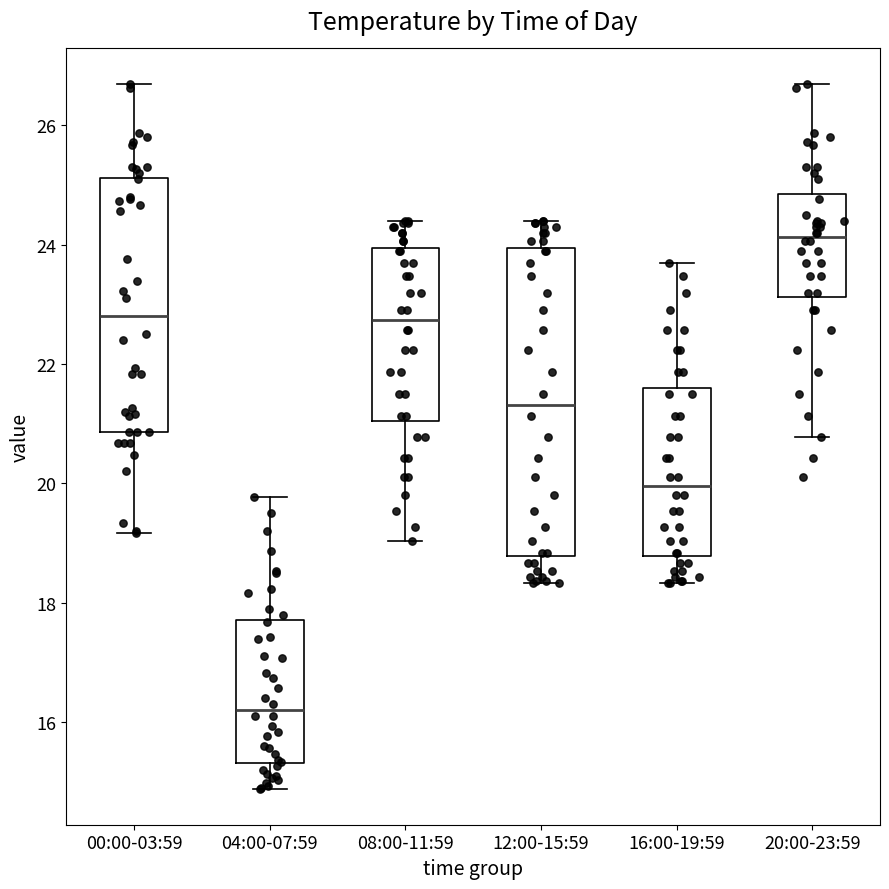

Where does the lower whisker of the box for 08:00-11:59 end on the y-axis? The values are not printed on the chart, so give them approximately, as read against the axis.

19.0